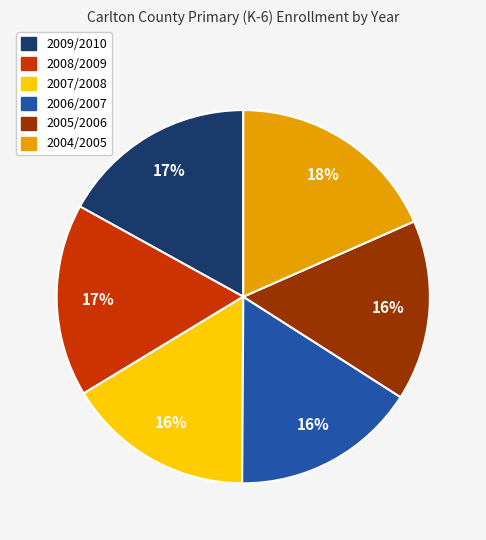

What percentage is the 2005/2006 slice, to the nearest percent?

16%